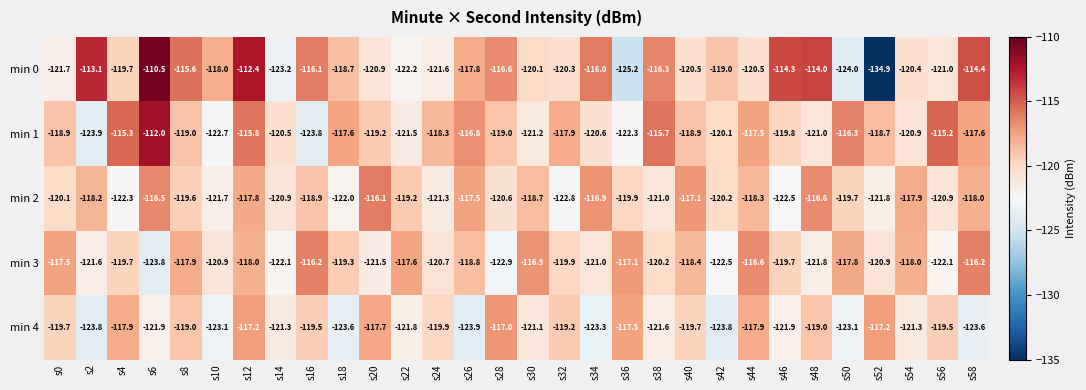

Where is min 4 nearest to the value -120?

s24